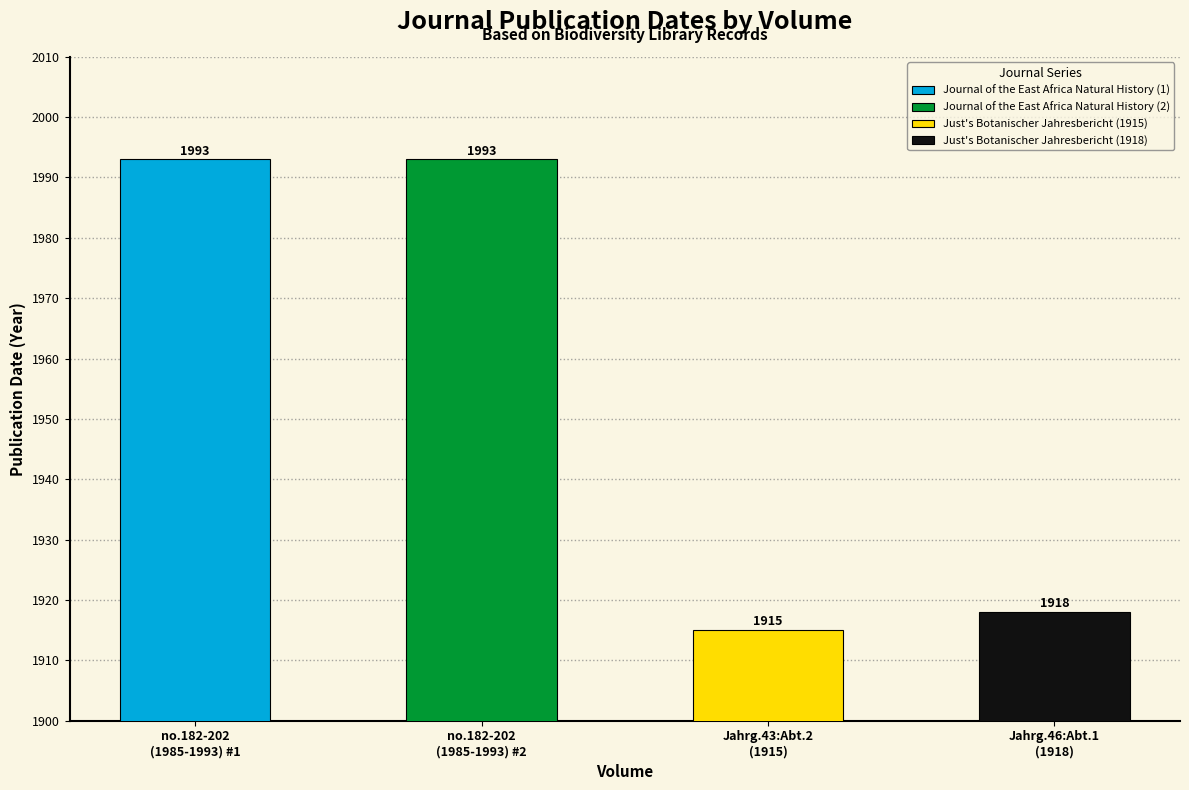

Which series has the largest total across all categories?

Journal of the East Africa Natural History